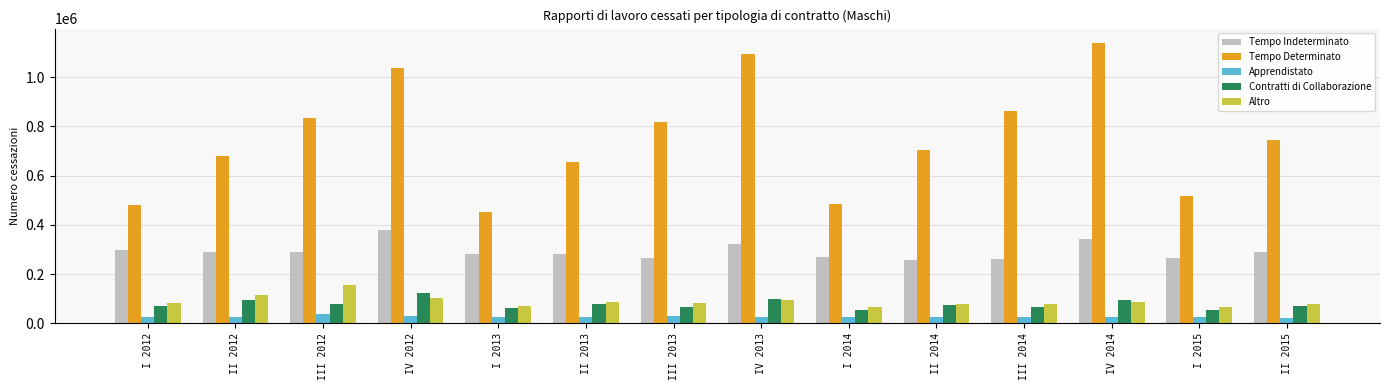

What is the label of the 4th bar from the right?

III 2014